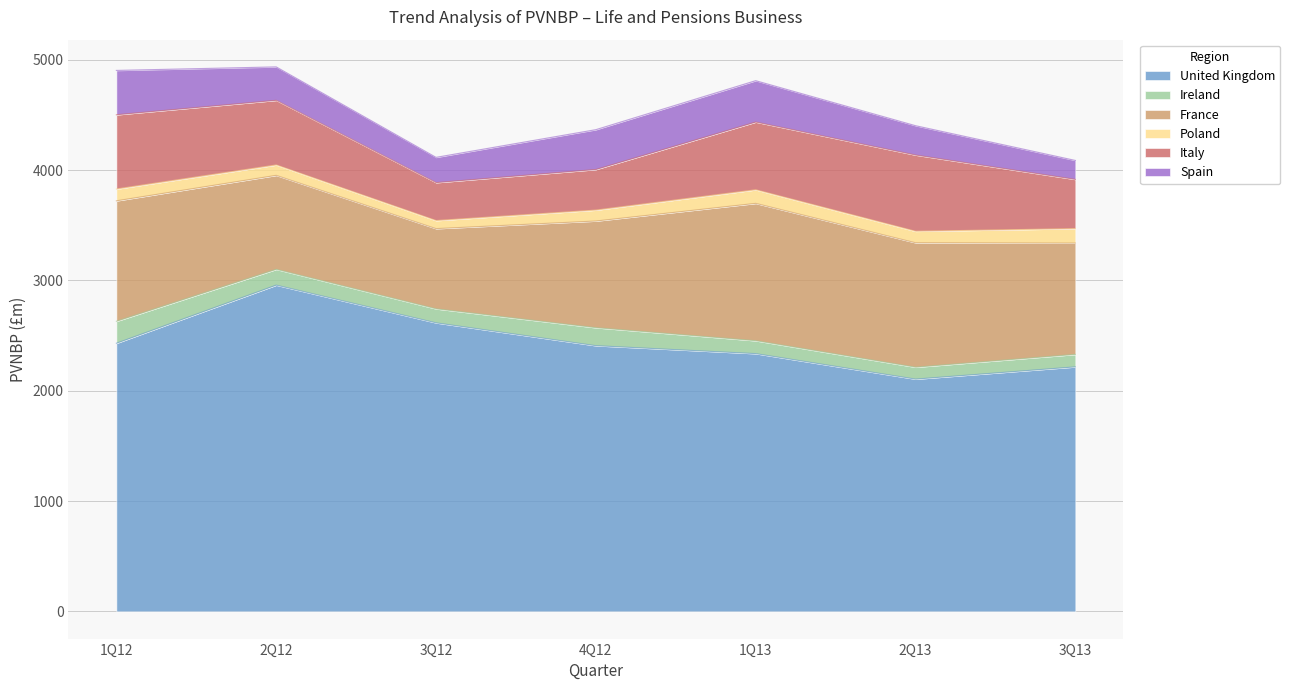

What is the difference between the second highest and second lowest values in the Poland series?

29